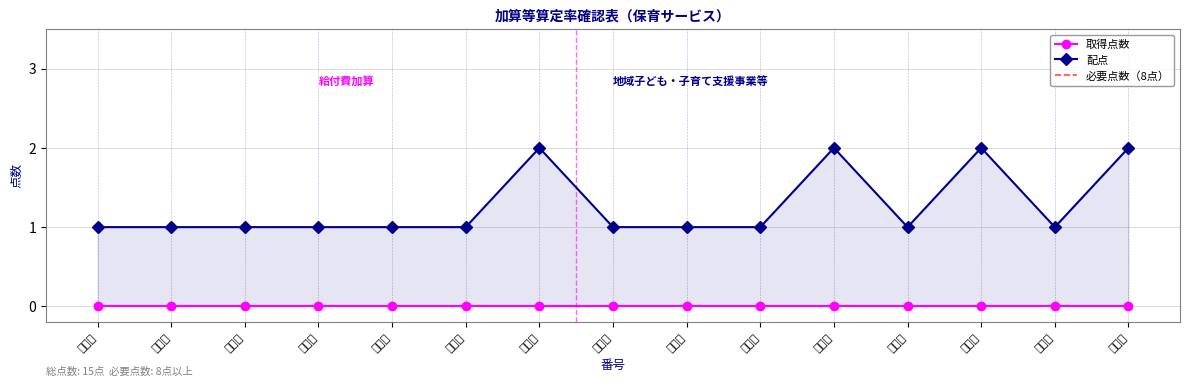

True or false: the data shows 1 at ２－２.

True